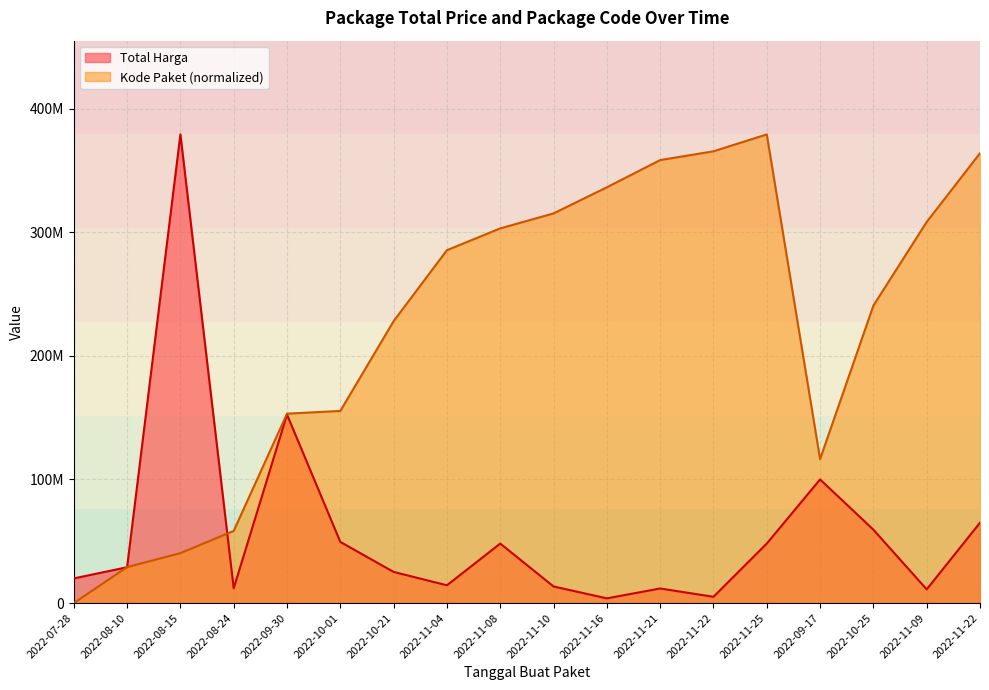

What is the value of the Kode Paket point at the 18th from the left?

365396431.3